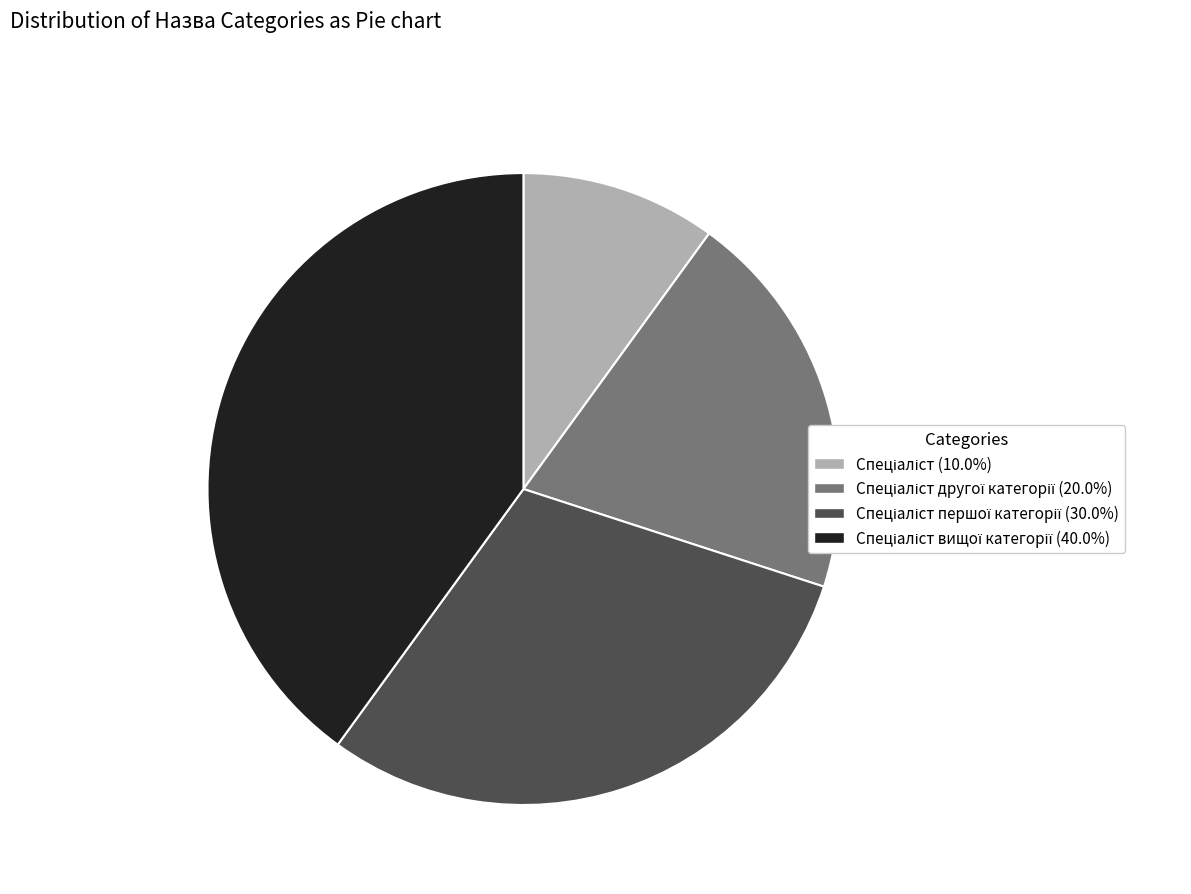

Is there any slice that represents more than half of the pie?

No